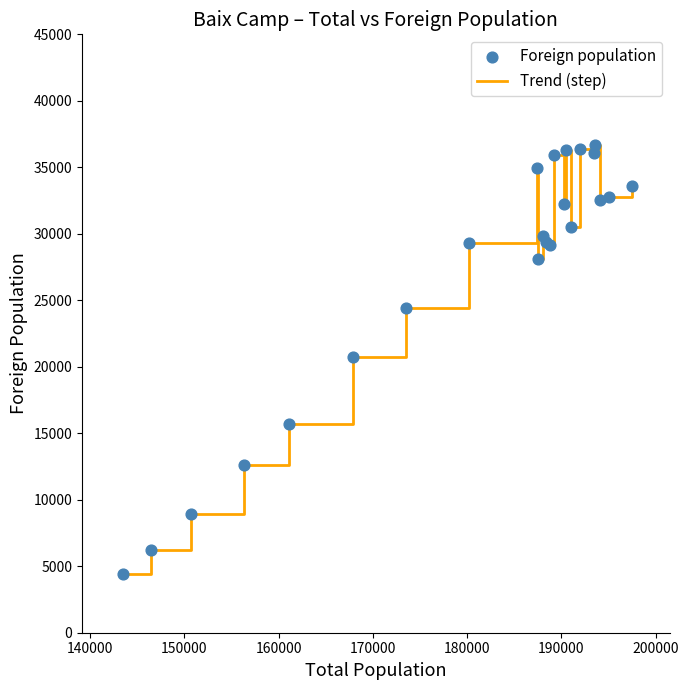

What is the maximum value shown in the chart?

36673